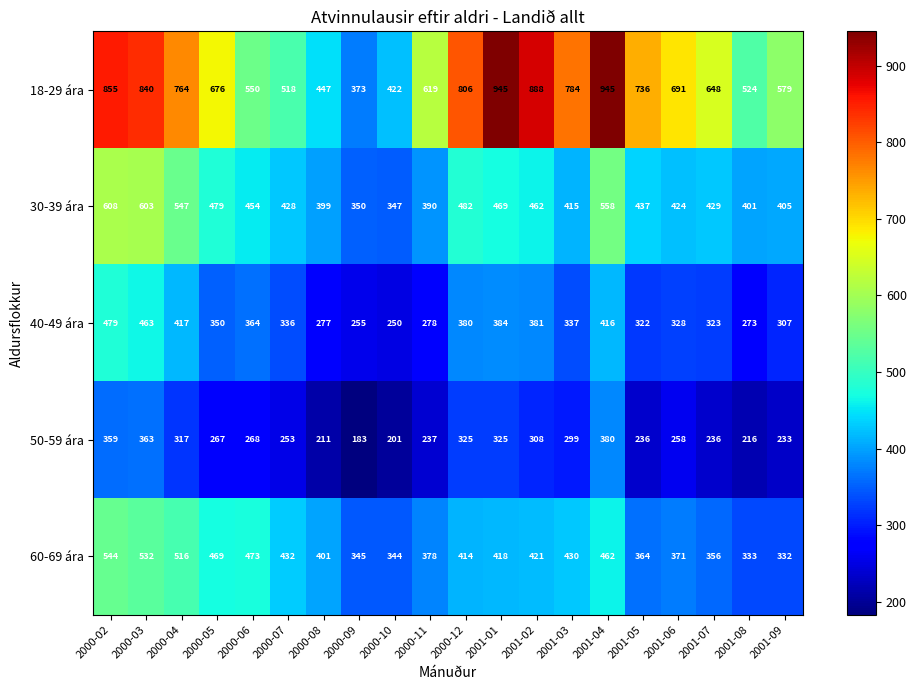

List the series in order of their peak value, lowest first.

50-59 ára, 40-49 ára, 60-69 ára, 30-39 ára, 18-29 ára